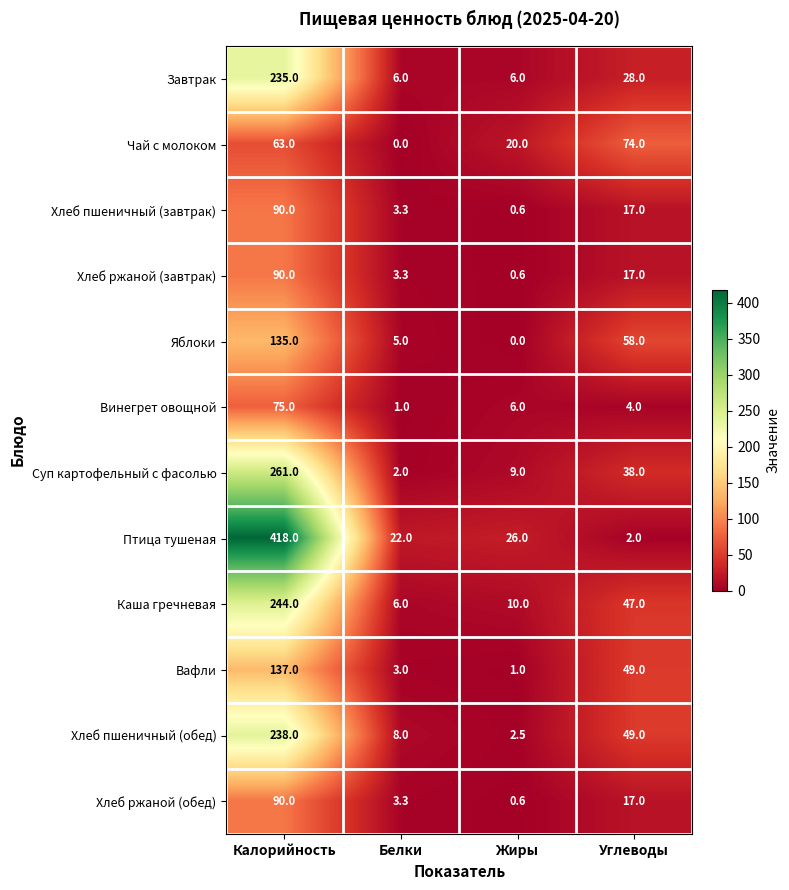

What is the highest value of the Хлеб пшеничный (обед) series?

238.0